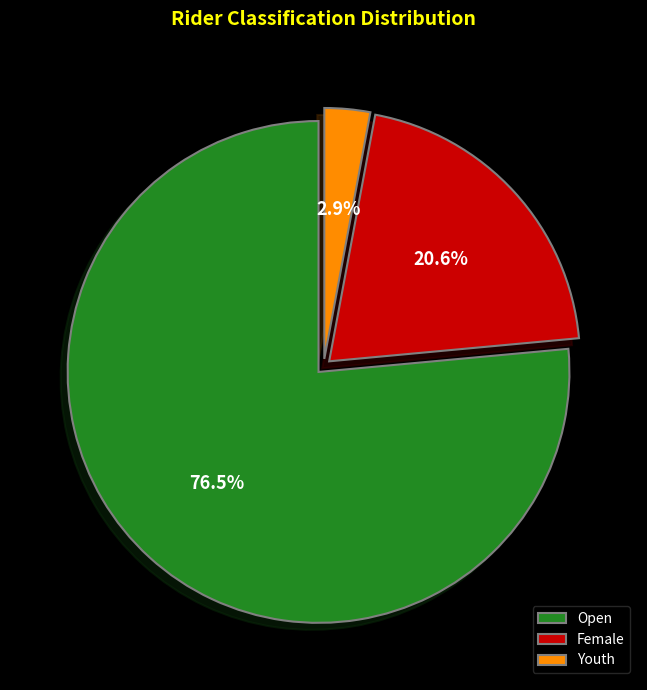

What is the ratio of the value at Open to the value at Female?

3.7